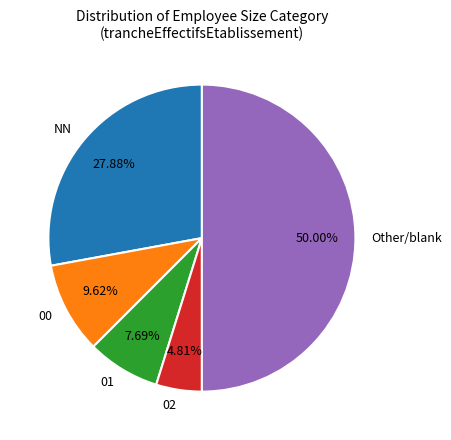

To the nearest percent, what portion does 02 represent?

5%